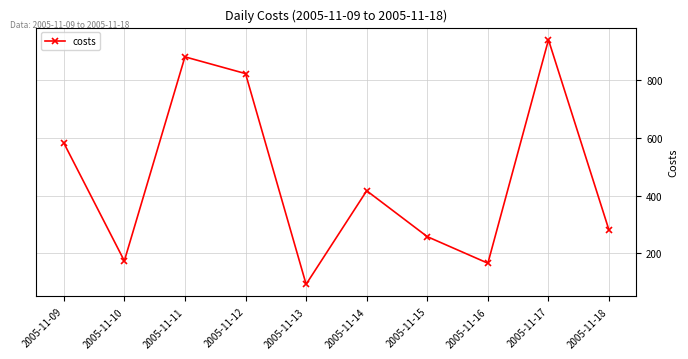

List the labels in order of value, largest first.

2005-11-17, 2005-11-11, 2005-11-12, 2005-11-09, 2005-11-14, 2005-11-18, 2005-11-15, 2005-11-10, 2005-11-16, 2005-11-13